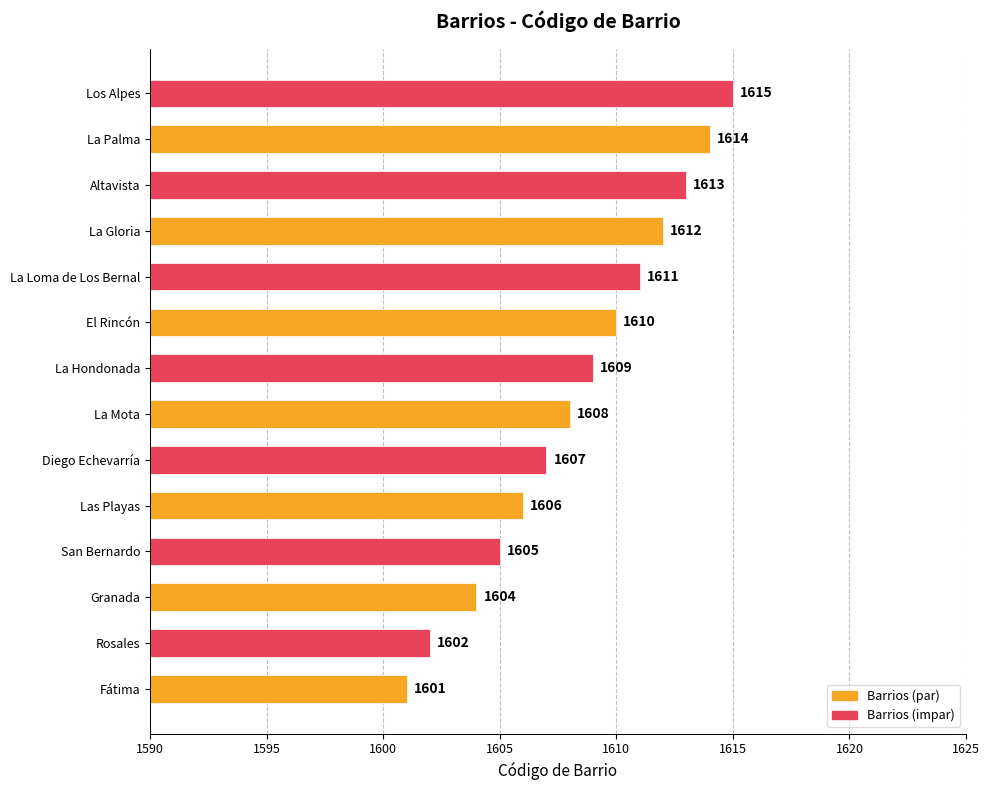

What is the sum of the values at La Palma and Fátima?

3215